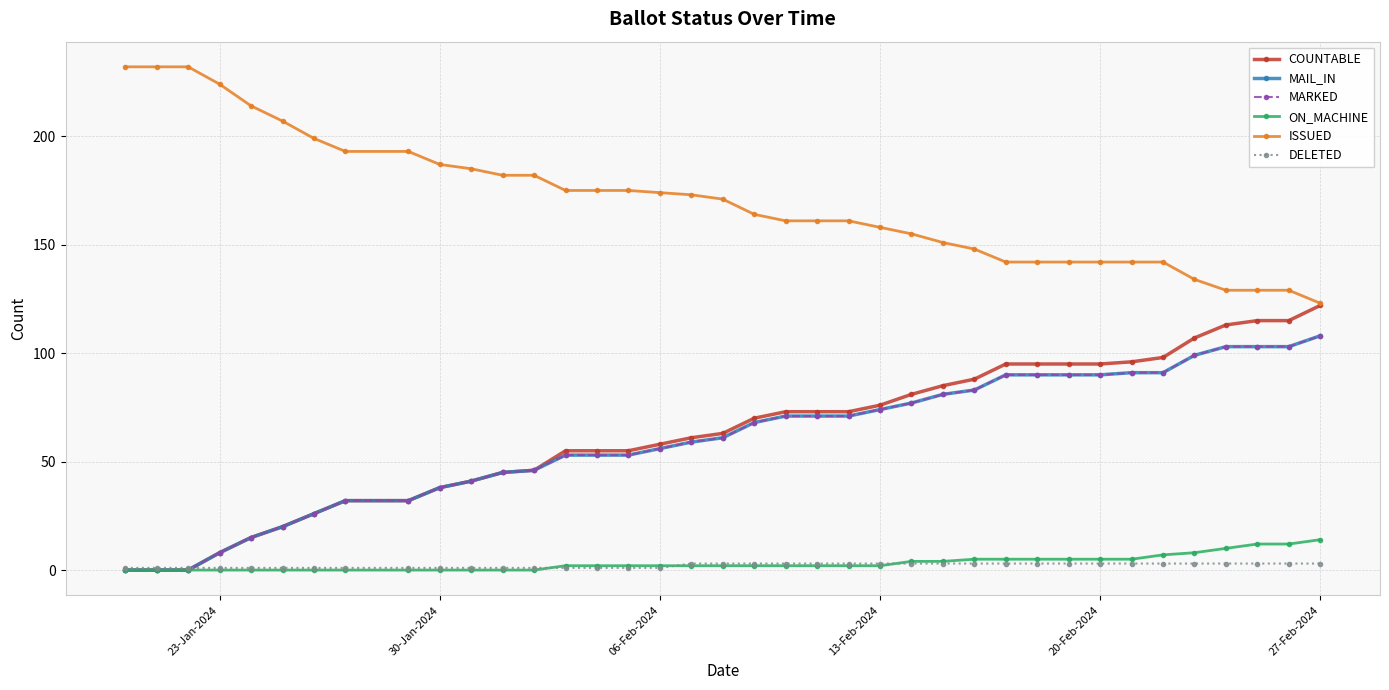

At which label does COUNTABLE reach its peak?

27-Feb-2024